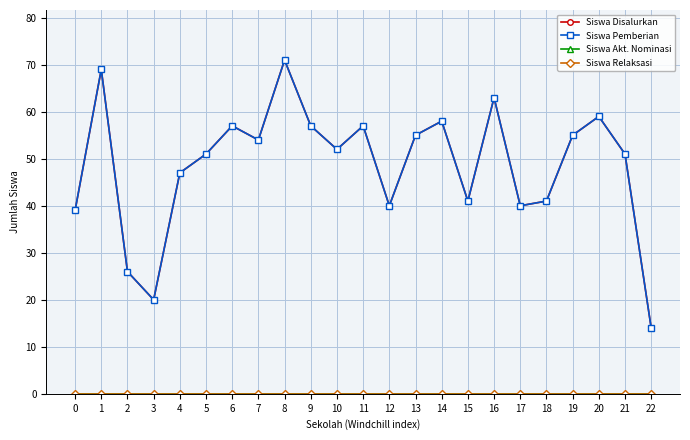

Reading right to left, transcribe all the data shown in this chart.

Siswa Disalurkan: 14	51	59	55	41	40	63	41	58	55	40	57	52	57	71	54	57	51	47	20	26	69	39
Siswa Pemberian: 14	51	59	55	41	40	63	41	58	55	40	57	52	57	71	54	57	51	47	20	26	69	39
Siswa Akt. Nominasi: 0	0	0	0	0	0	0	0	0	0	0	0	0	0	0	0	0	0	0	0	0	0	0
Siswa Relaksasi: 0	0	0	0	0	0	0	0	0	0	0	0	0	0	0	0	0	0	0	0	0	0	0